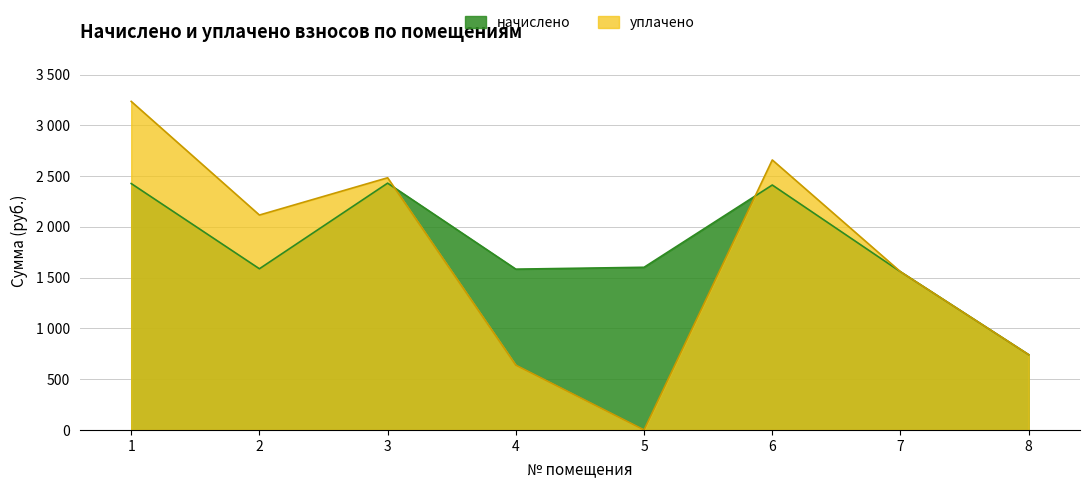

Reading left to right, list all the values displayed in this chart.

начислено: 2426.9	1587.4	2430.6	1583.7	1602.0	2412.2	1558.0	741.3
уплачено: 3235.8	2116.5	2483.6	637.5	0.0	2659.1	1558.0	741.3